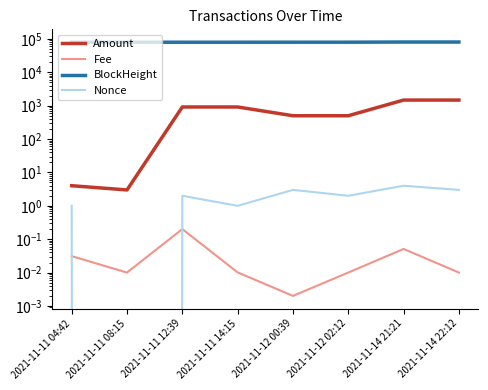

Which label corresponds to the largest value in the chart?

2021-11-14 22:12